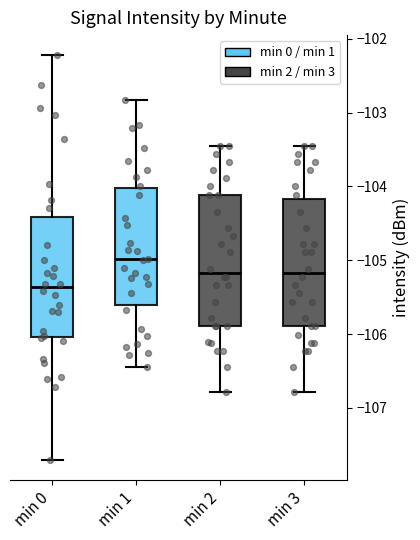

Which box's median line is the lowest?

min 0